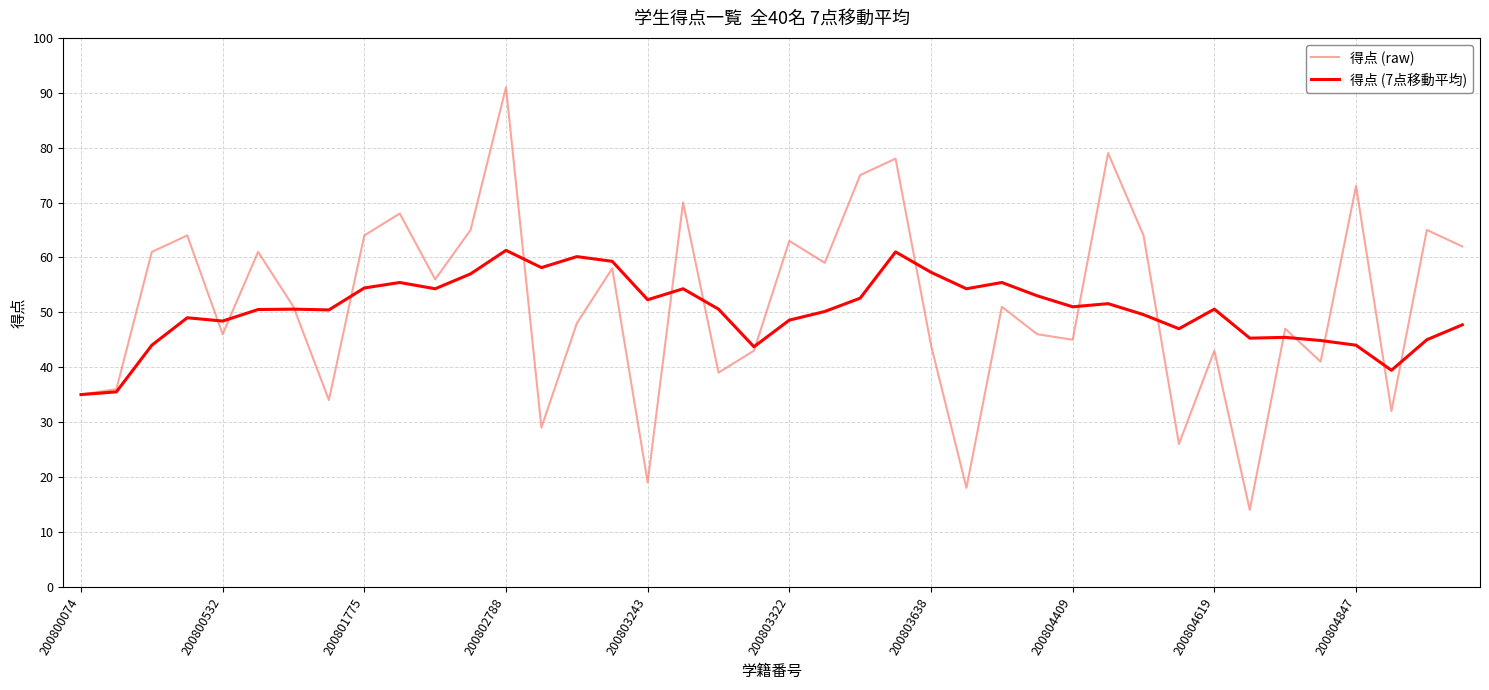

List the series in order of their peak value, highest first.

得点 (raw), 得点 (7点移動平均)